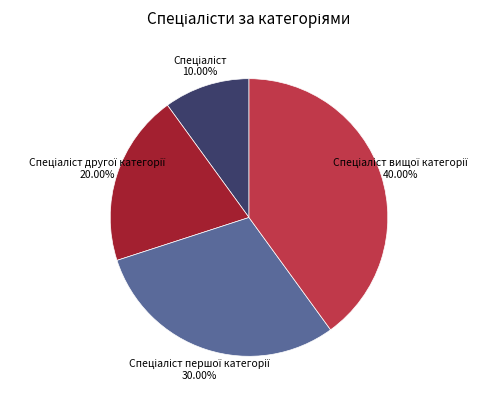

Does any single category account for the majority?

No